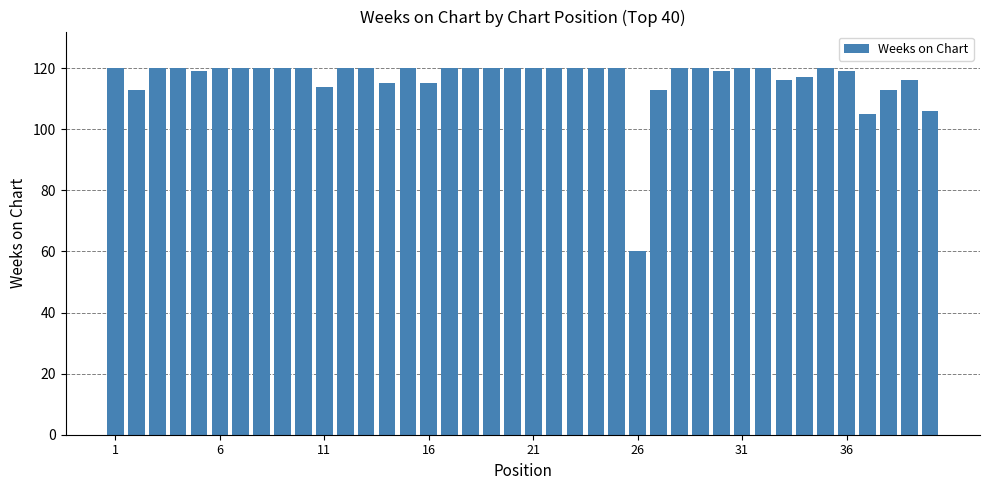

What is the value of the 39th bar from the left?

116